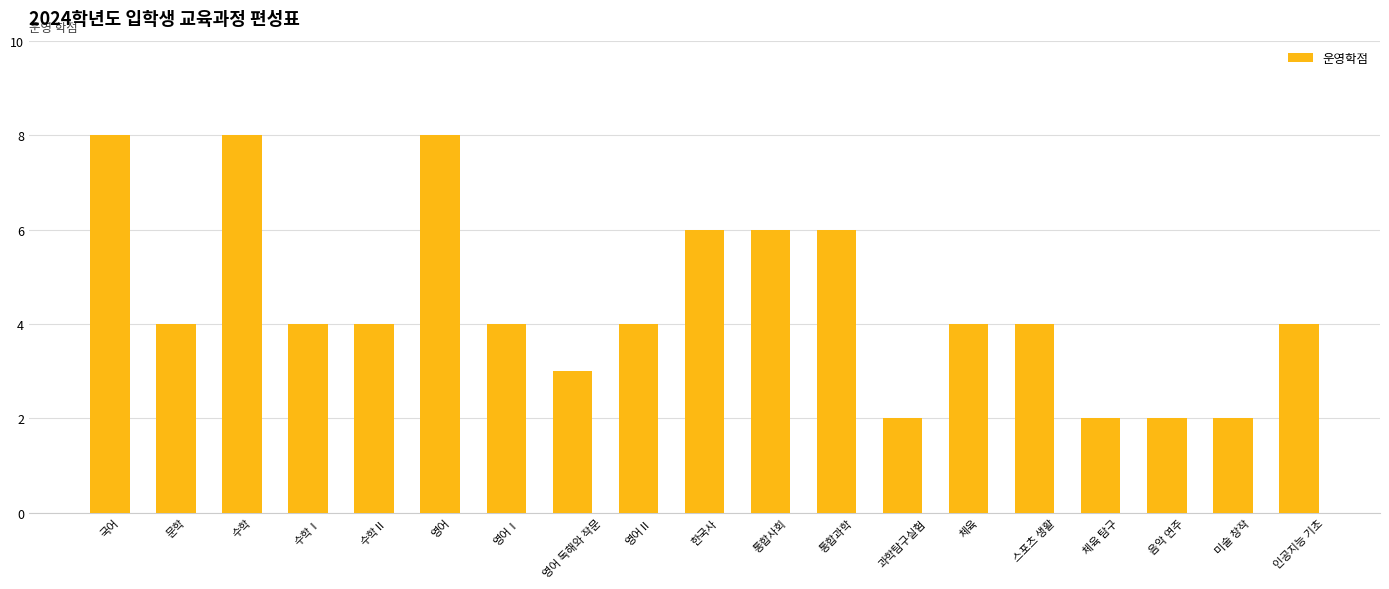

The value at 국어 is 8. True or false?

True